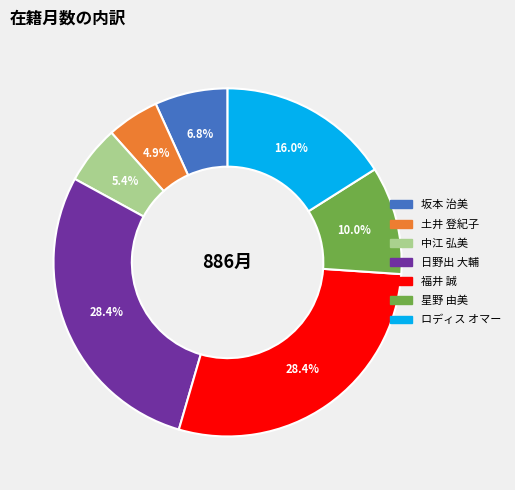

Is it true that 中江 弘美 is 5% of the pie?

True